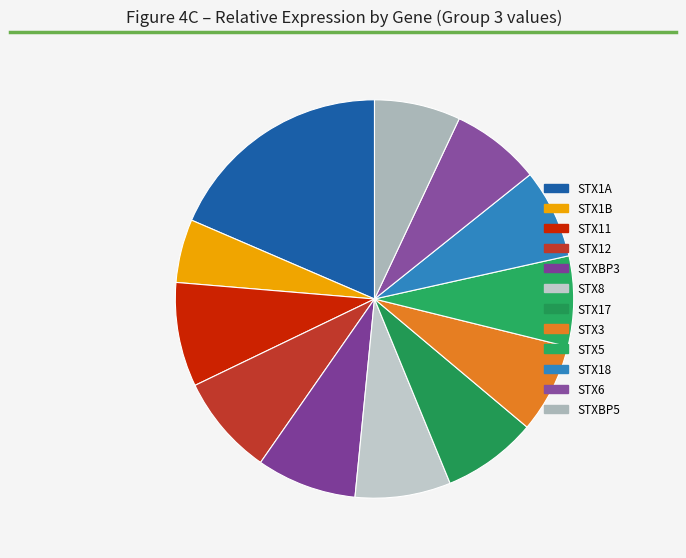

Rank the categories by value from highest to lowest.

STX1A, STX11, STX12, STXBP3, STX8, STX17, STX5, STX6, STX3, STX18, STXBP5, STX1B